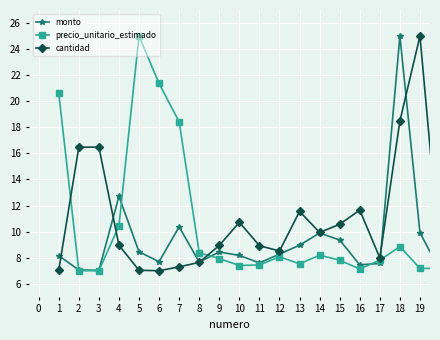

What is the maximum value shown in the chart?

25.0